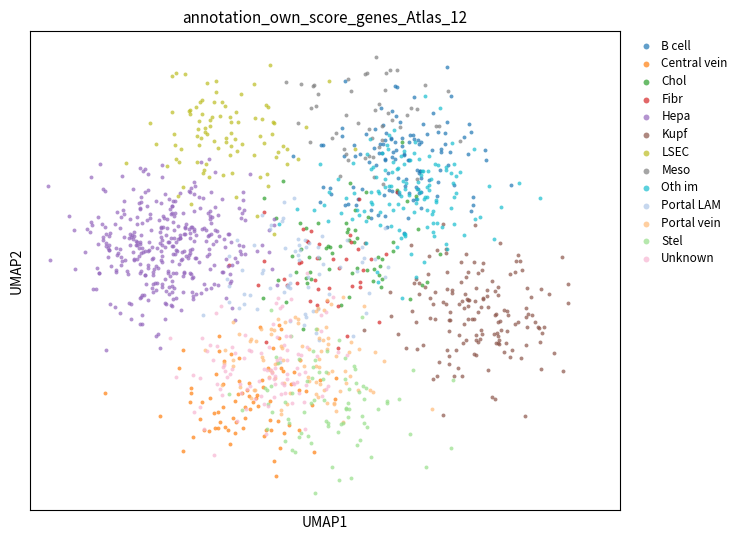

What are all the series names shown in the legend?

B cell, Central vein, Chol, Fibr, Hepa, Kupf, LSEC, Meso, Oth im, Portal LAM, Portal vein, Stel, Unknown